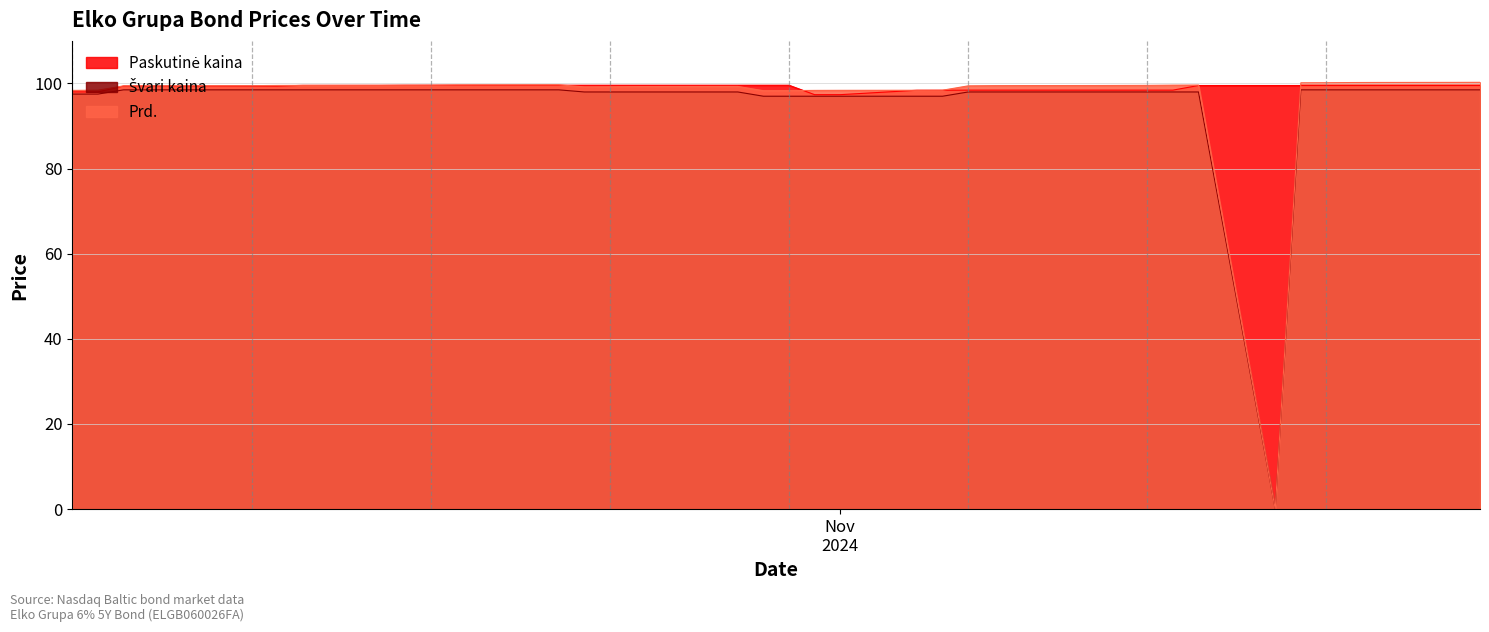

Is it true that Švari kaina equals 149.8 at 2024-11-12?

False